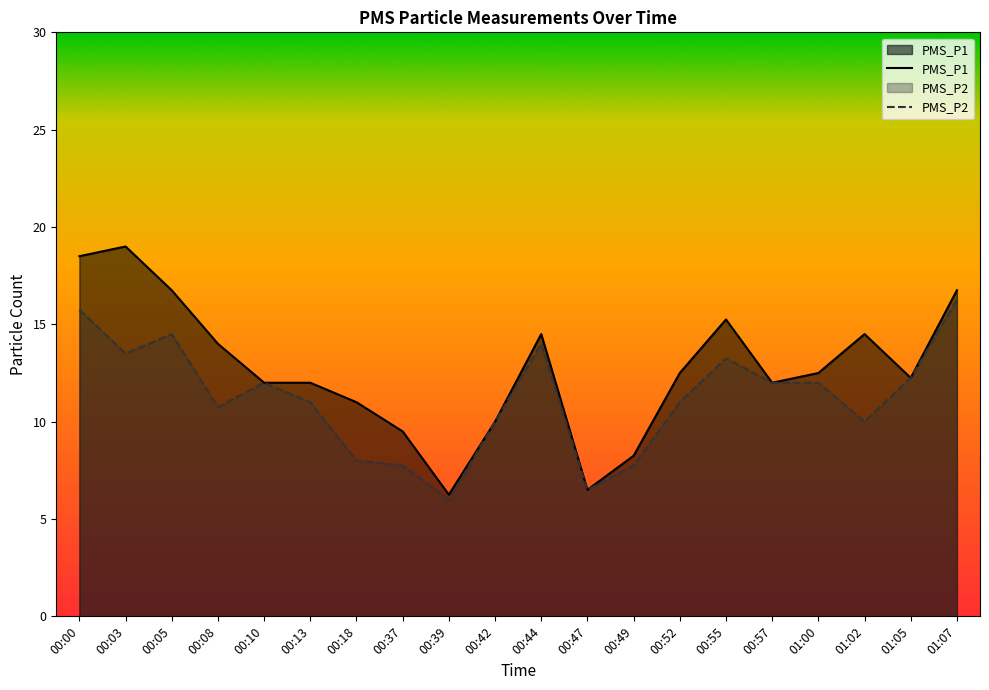

Rank the series by their maximum value, from lowest to highest.

PMS_P2, PMS_P1